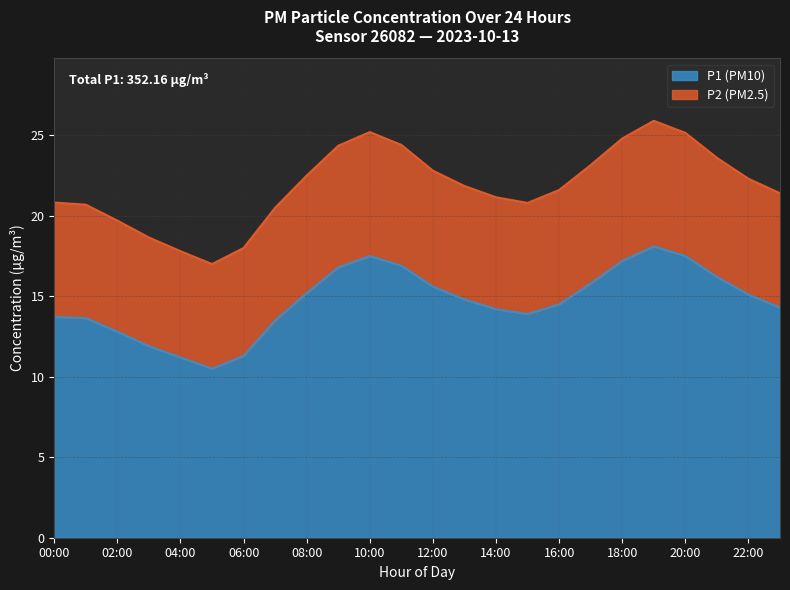

What is the difference between the second highest and minimum values in the P1 (PM10) series?

7.0